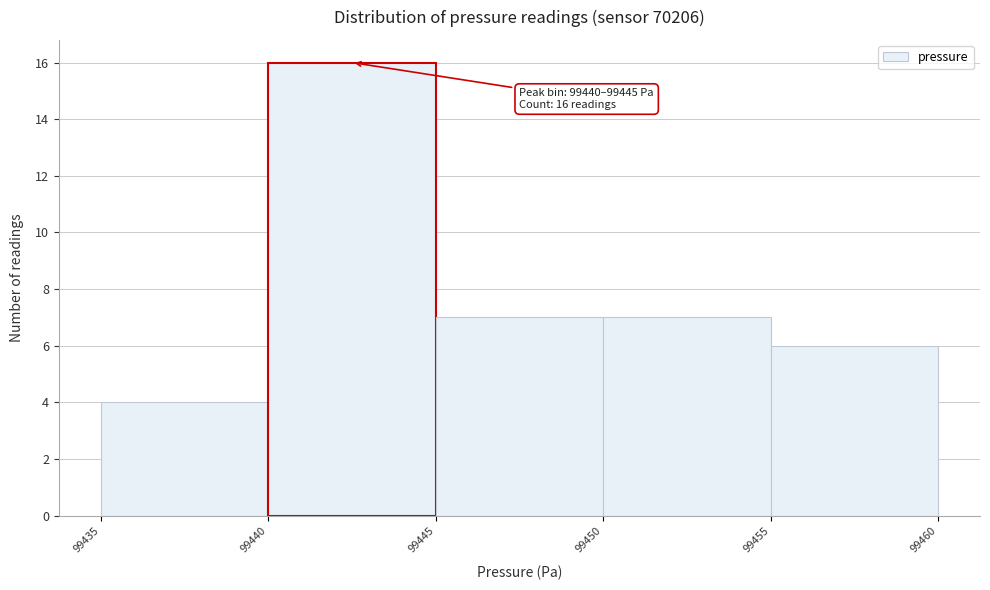

Which range on the x-axis has the tallest bar?

99440 to 99445